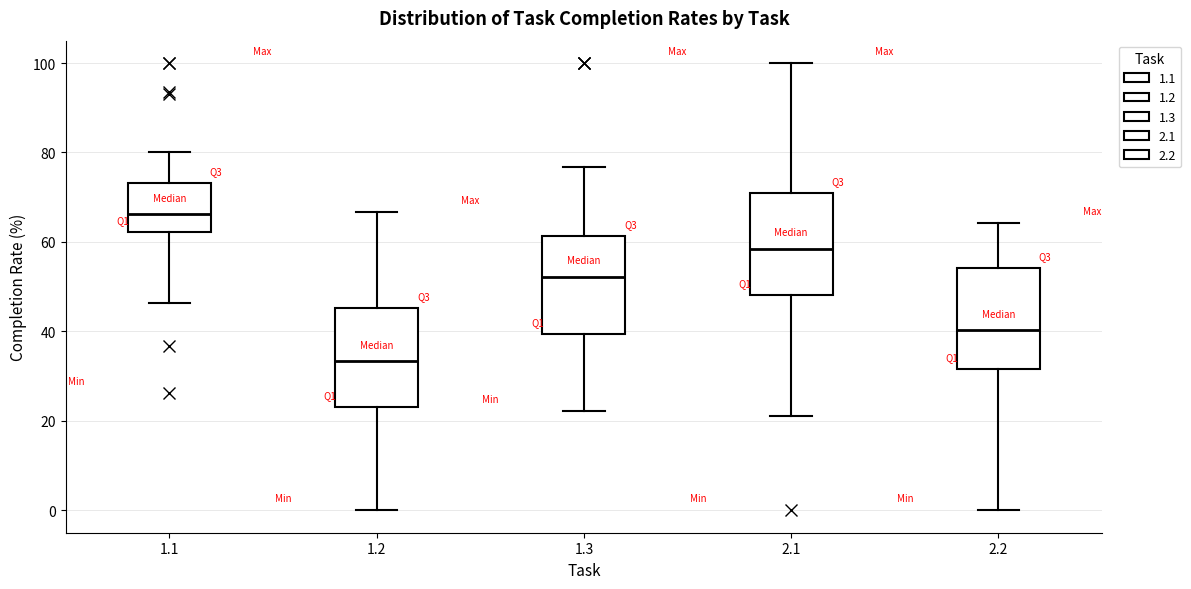

Which box has the lowest median line?

1.2